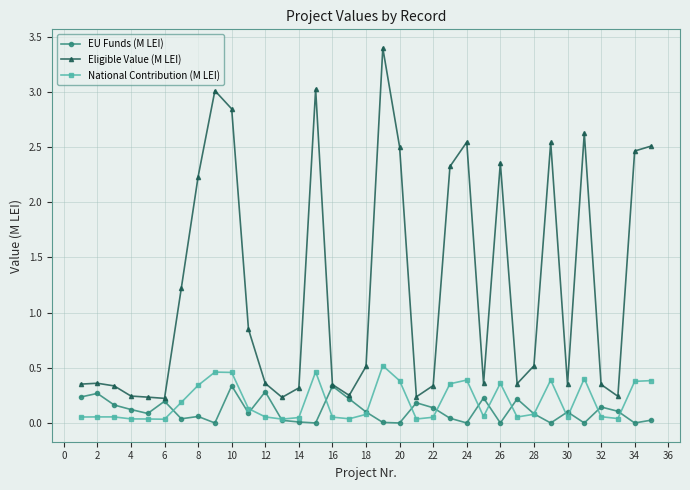

True or false: Eligible Value (M LEI) and National Contribution (M LEI) intersect in this chart.

False